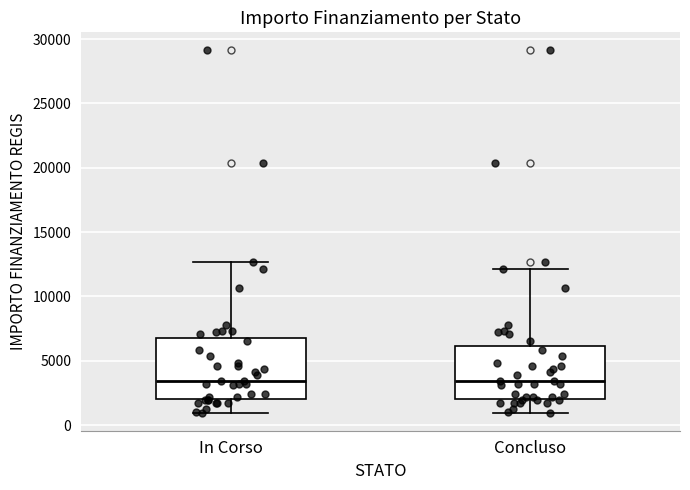

Where does the upper whisker of the box for Concluso end on the y-axis? The values are not printed on the chart, so give them approximately, as read against the axis.

12000